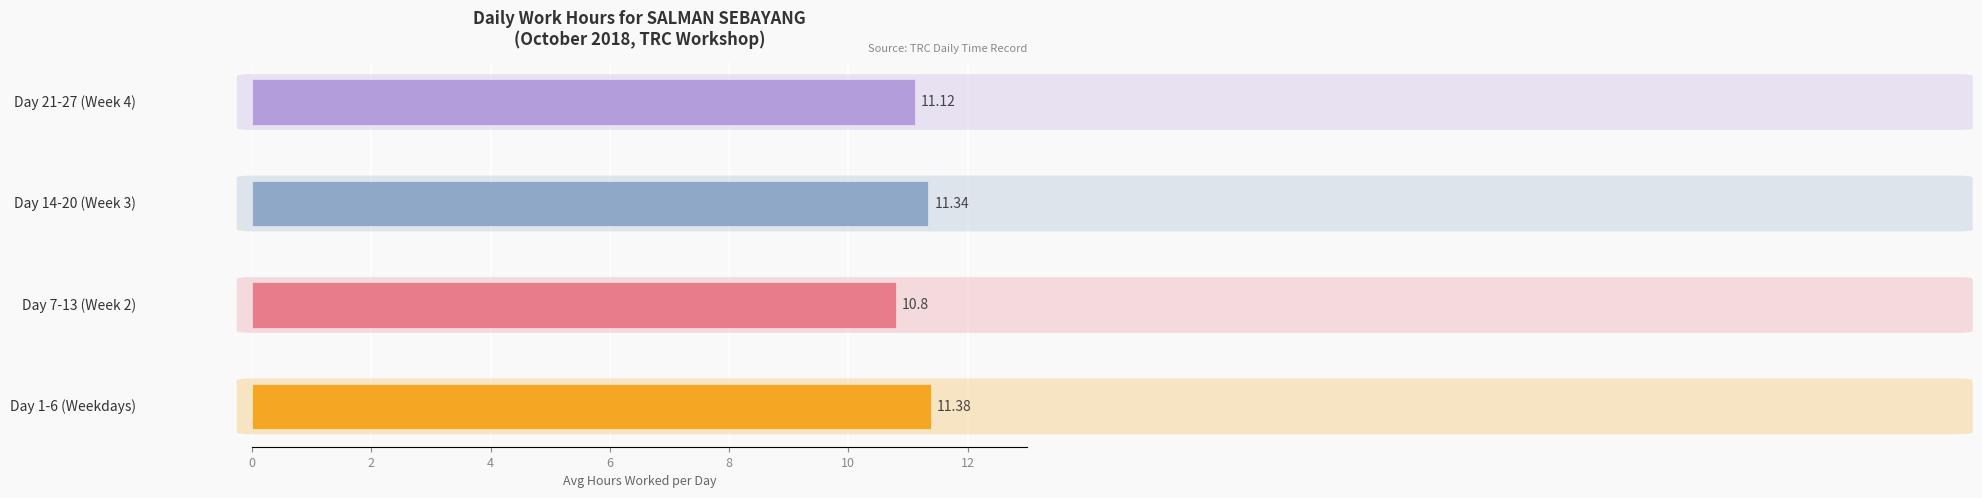

What is the difference between the maximum and minimum values?

0.6